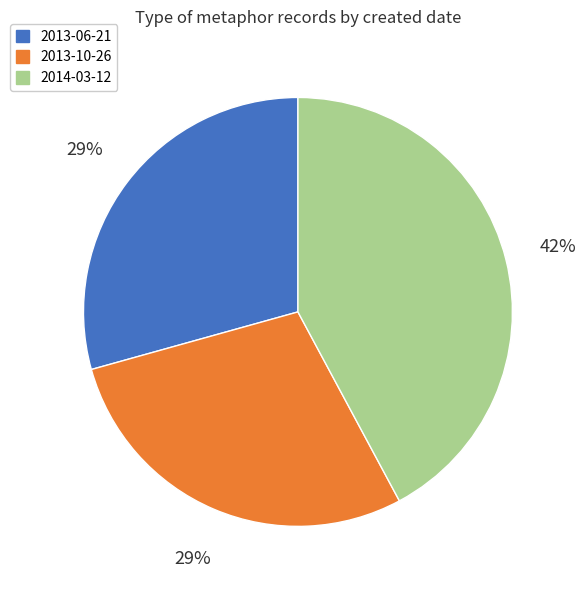

Is there a majority slice in this chart?

No